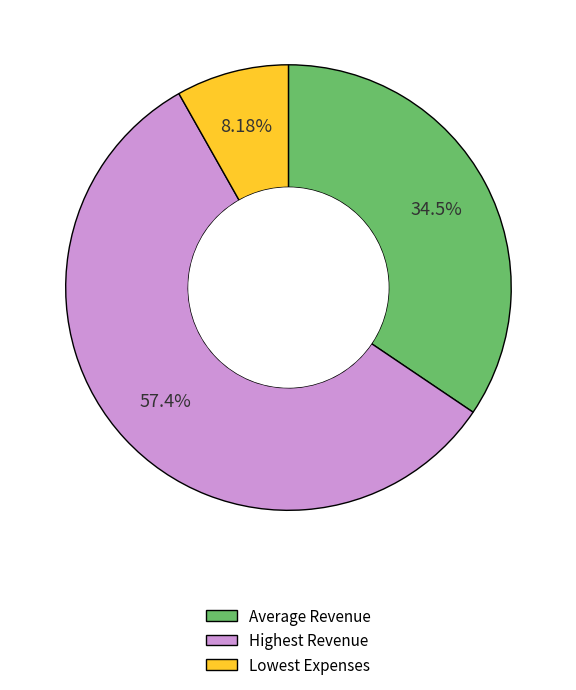

Is it true that Lowest Expenses is 1% of the pie?

False